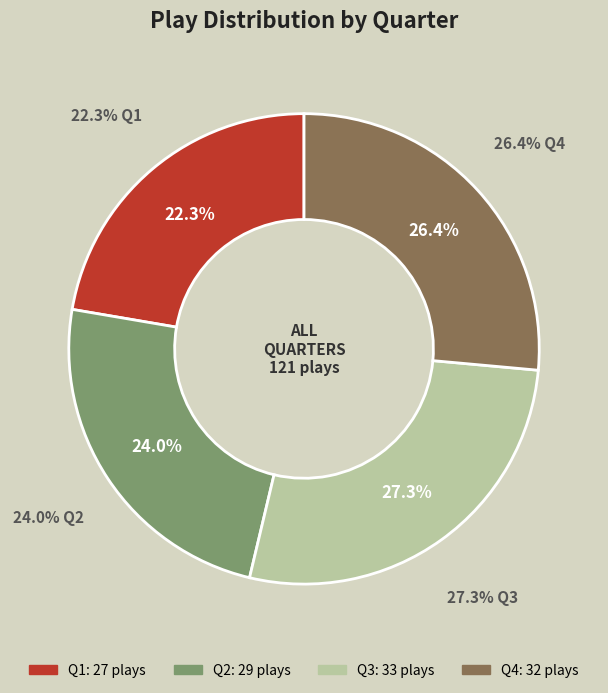

What is the change in value from Q3 to Q4?

-1